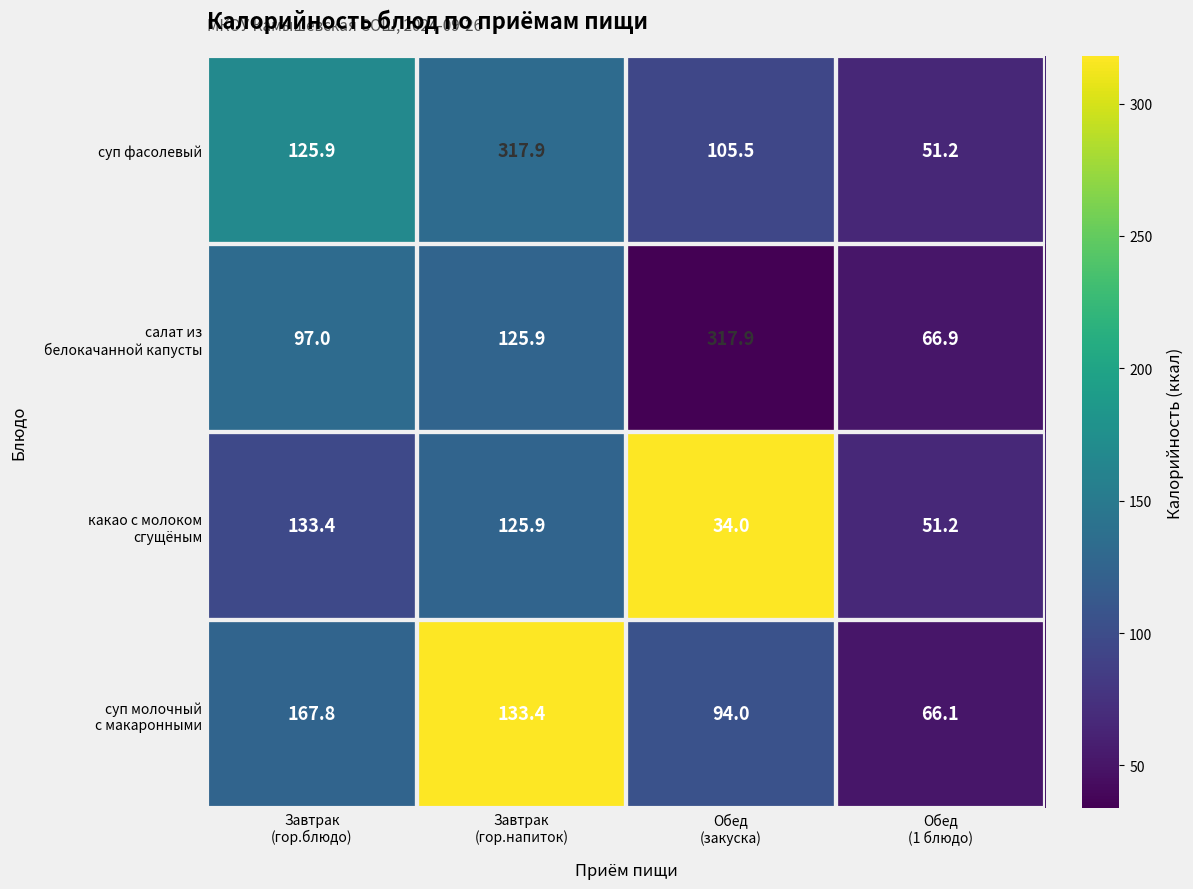

Which series has the largest range (max minus min)?

суп фасолевый